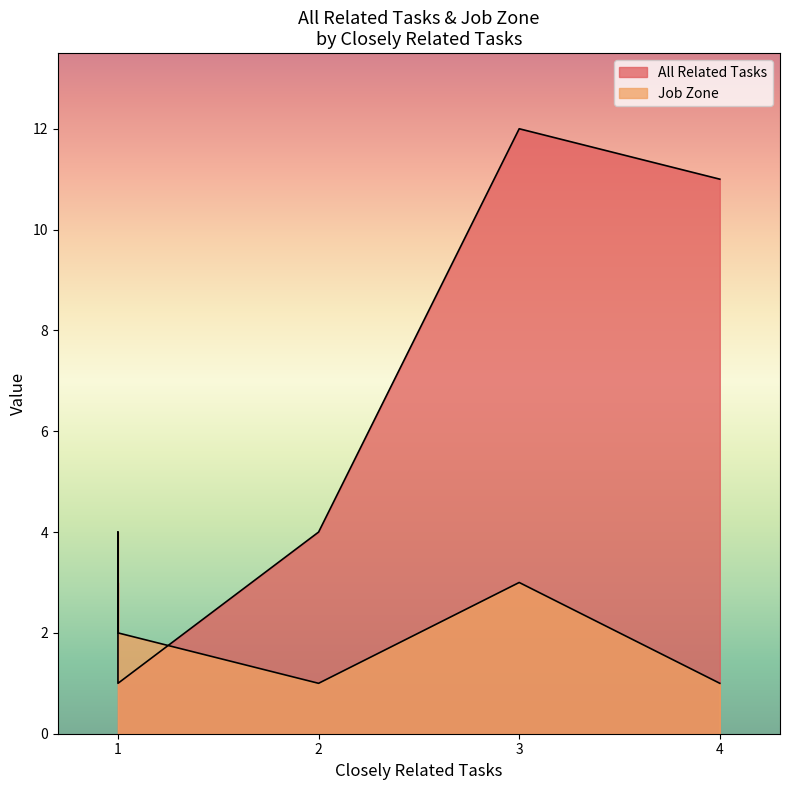

True or false: Job Zone has more than 2 points higher than both neighbors.

False